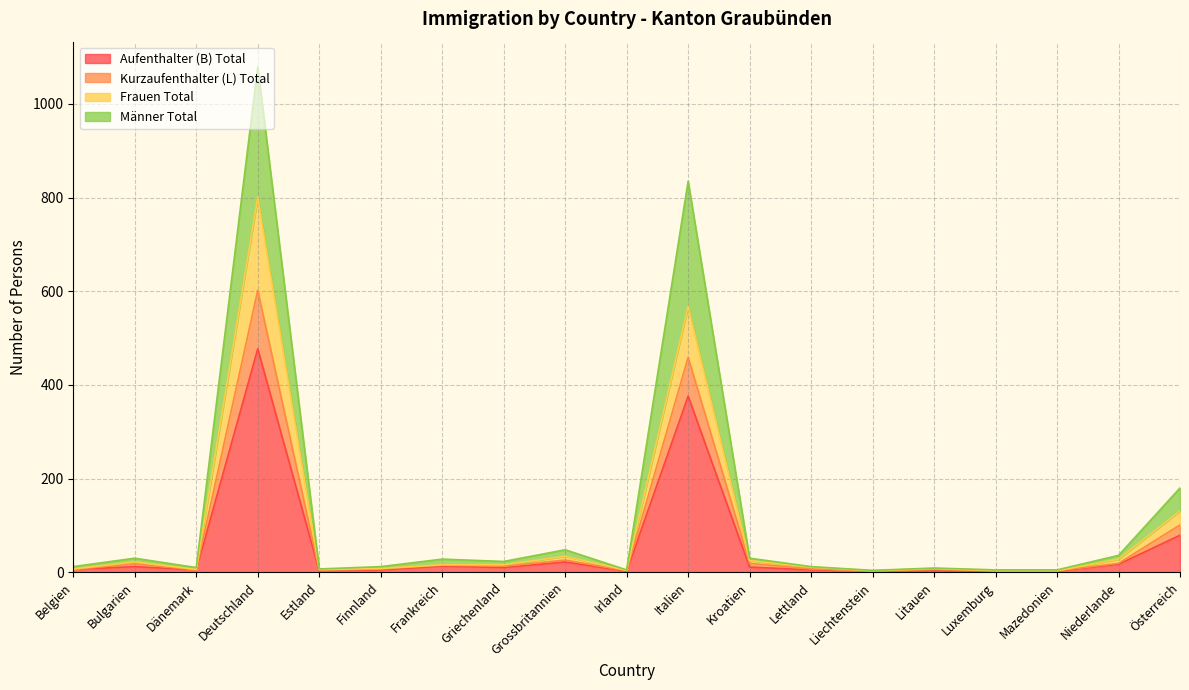

What is the difference between the maximum and minimum values in the Männer Total series?

1075